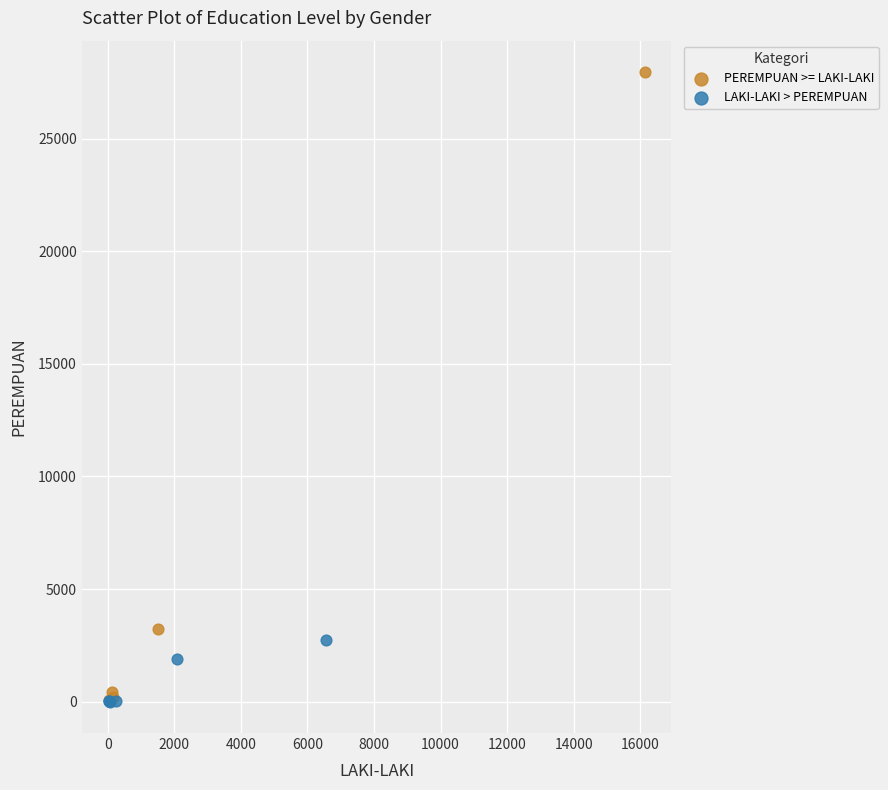

Which series reaches the maximum Y coordinate?

PEREMPUAN >= LAKI-LAKI